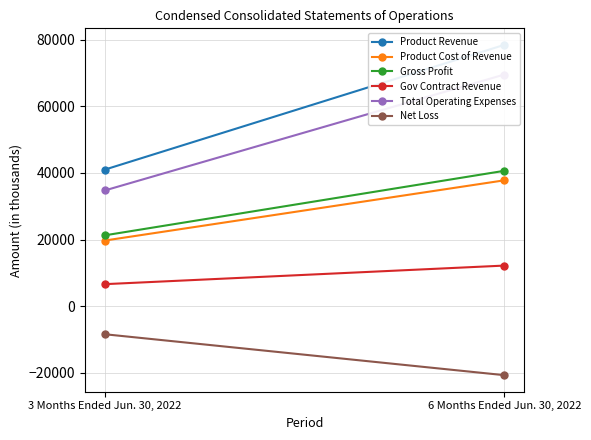

Reading left to right, what are all the values shown in this chart?

Product Revenue: 3 Months Ended Jun. 30, 2022=40999	6 Months Ended Jun. 30, 2022=78443
Product Cost of Revenue: 3 Months Ended Jun. 30, 2022=19718	6 Months Ended Jun. 30, 2022=37794
Gross Profit: 3 Months Ended Jun. 30, 2022=21281	6 Months Ended Jun. 30, 2022=40649
Gov Contract Revenue: 3 Months Ended Jun. 30, 2022=6632	6 Months Ended Jun. 30, 2022=12208
Total Operating Expenses: 3 Months Ended Jun. 30, 2022=34748	6 Months Ended Jun. 30, 2022=69540
Net Loss: 3 Months Ended Jun. 30, 2022=-8395	6 Months Ended Jun. 30, 2022=-20679